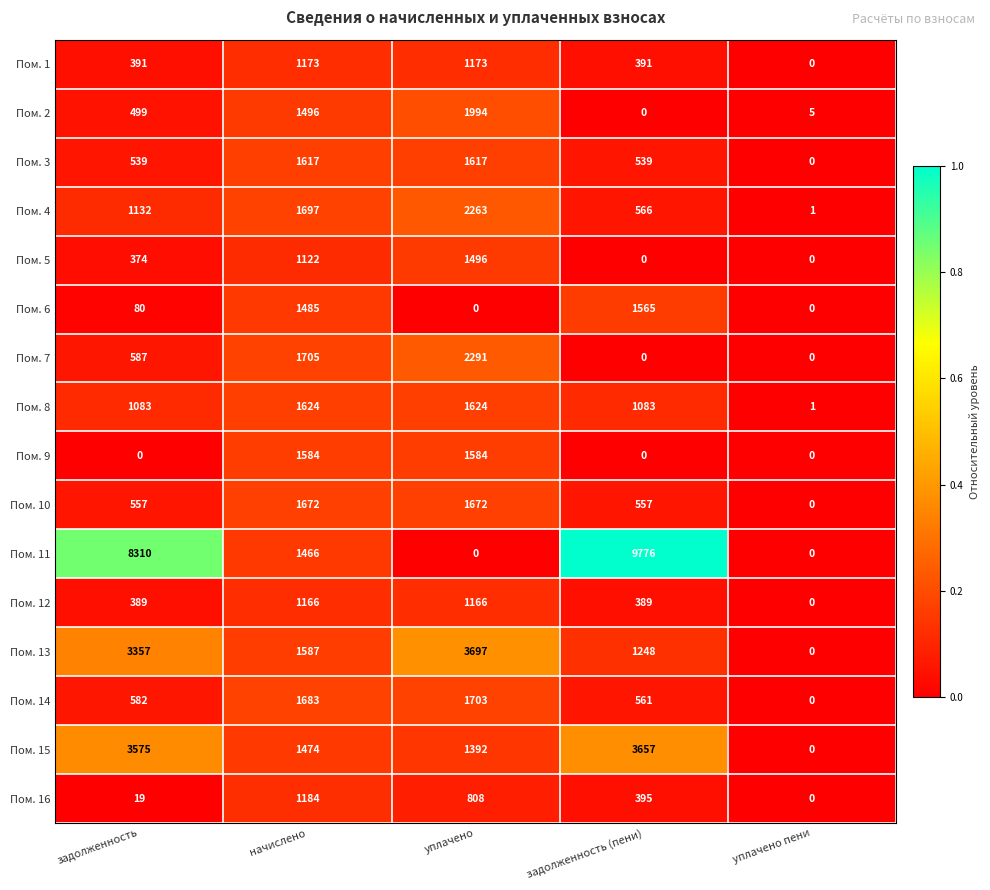

At which label does Пом. 5 reach its peak?

уплачено